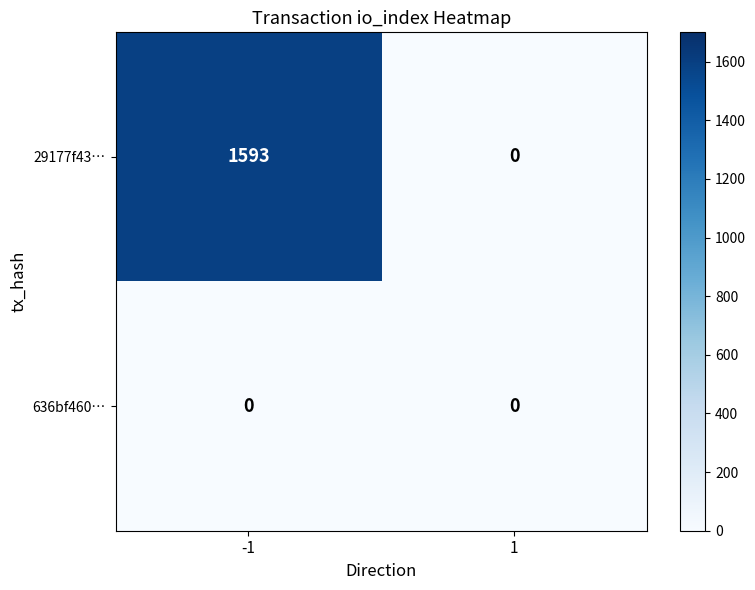

Read the 29177f43… value at -1.

1593